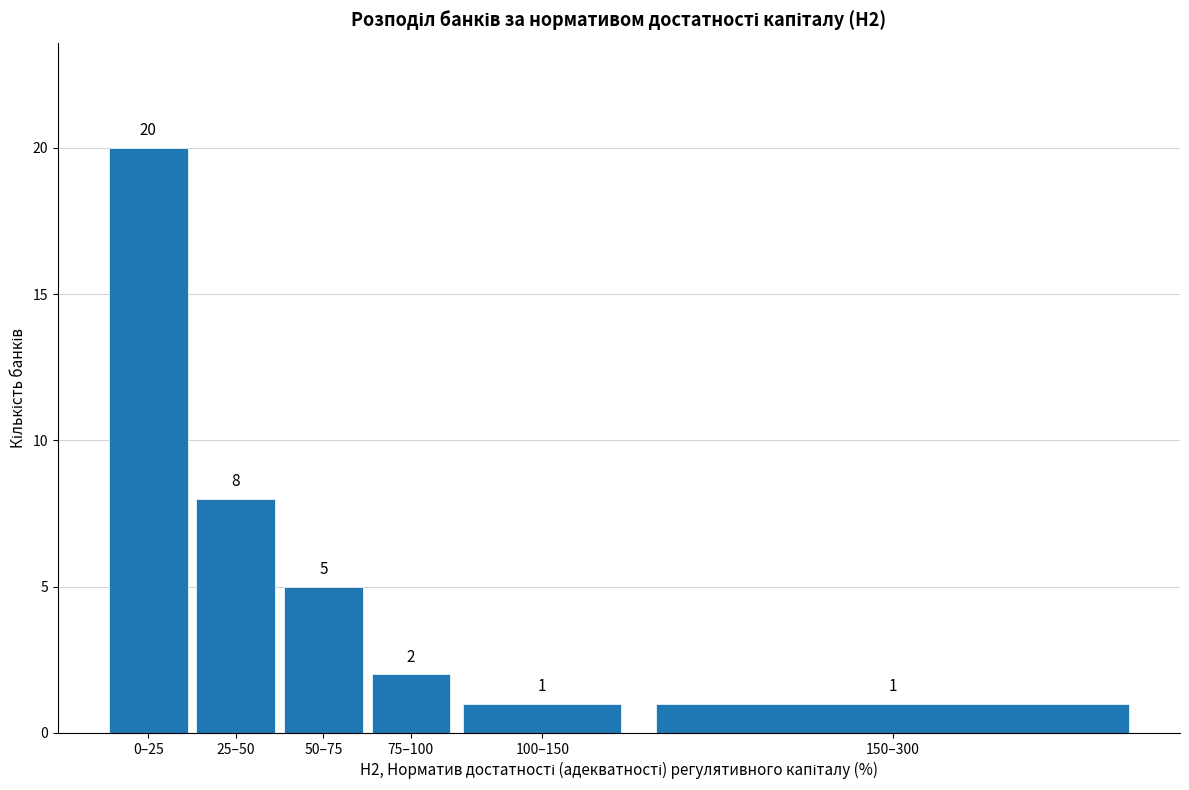

Reading right to left, extract all data points from this chart.

1	1	2	5	8	20